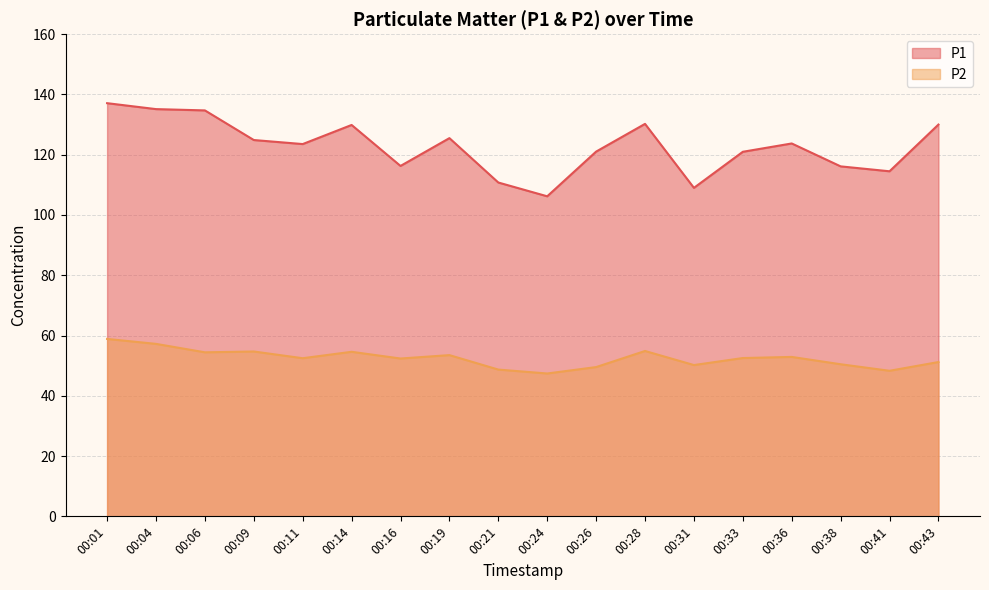

Rank the series by their average value, from lowest to highest.

P2, P1